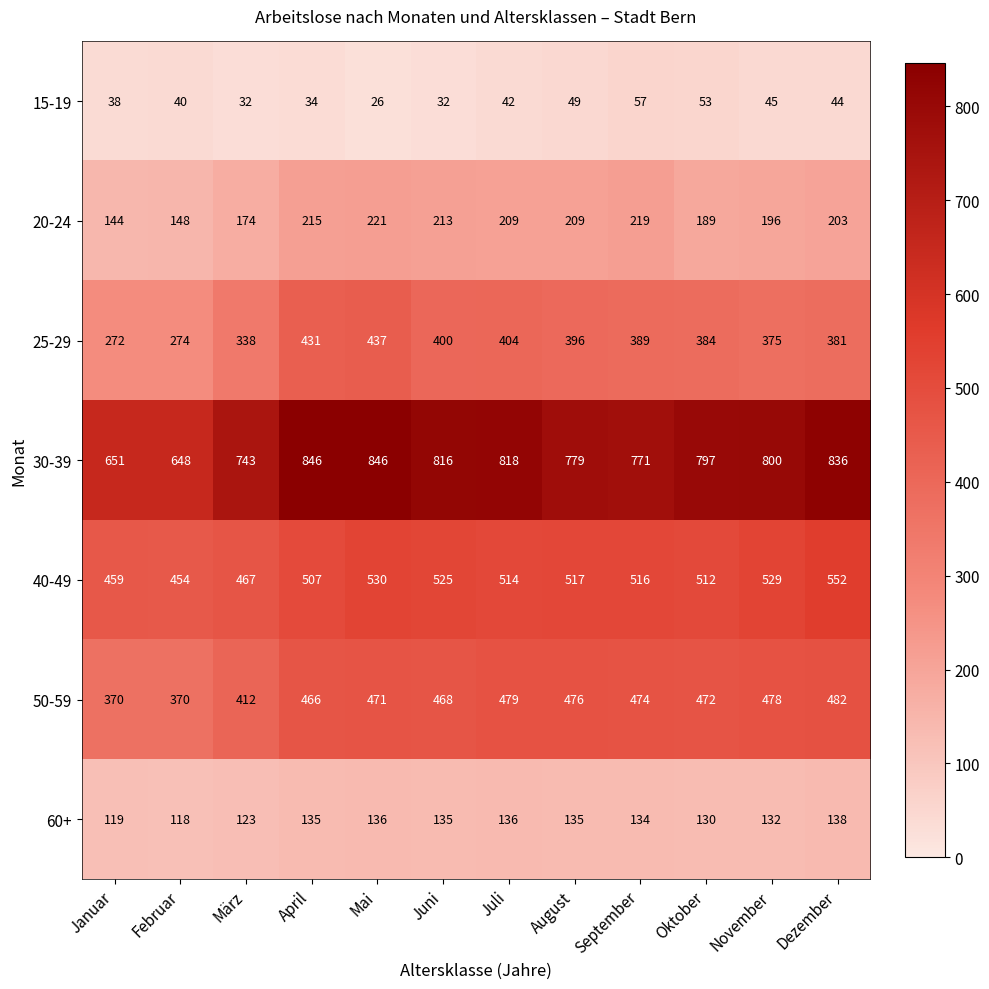

What is the maximum value shown in the chart?

846